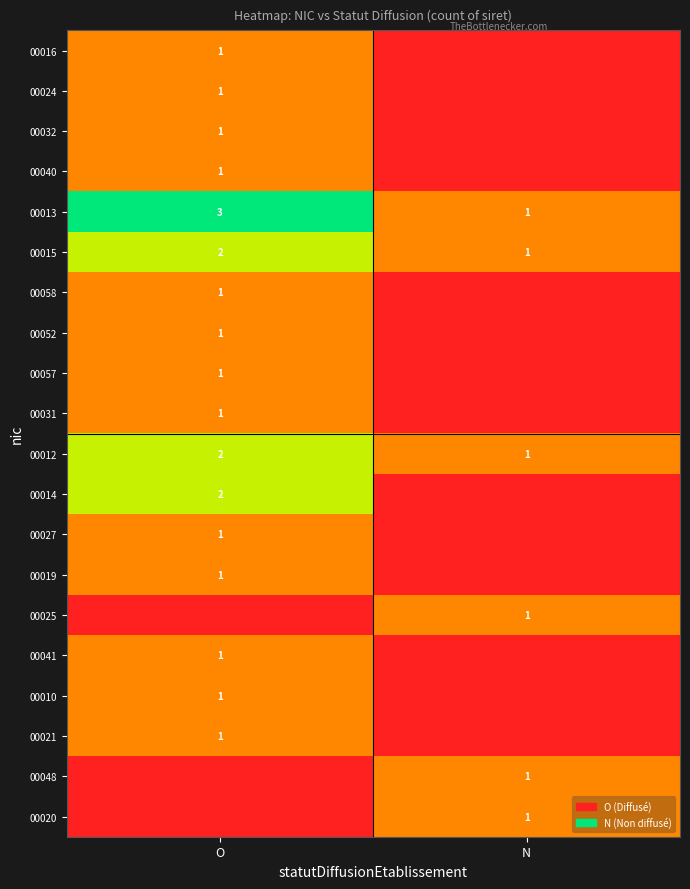

Is it true that 00041 equals 1 at O?

True